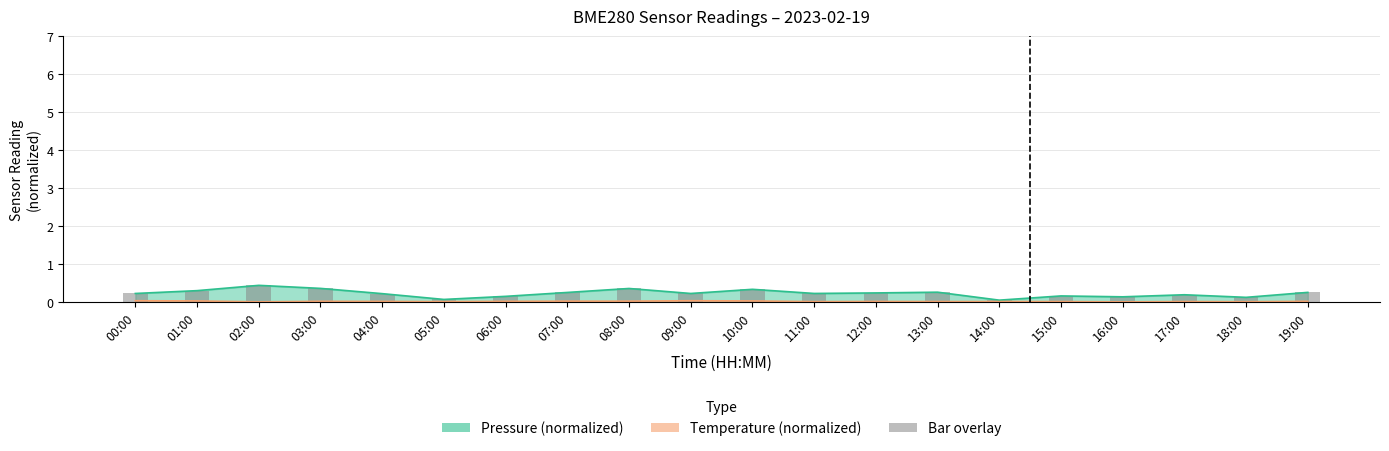

What is the value of the pressure bar at the 3rd from the left?

0.4